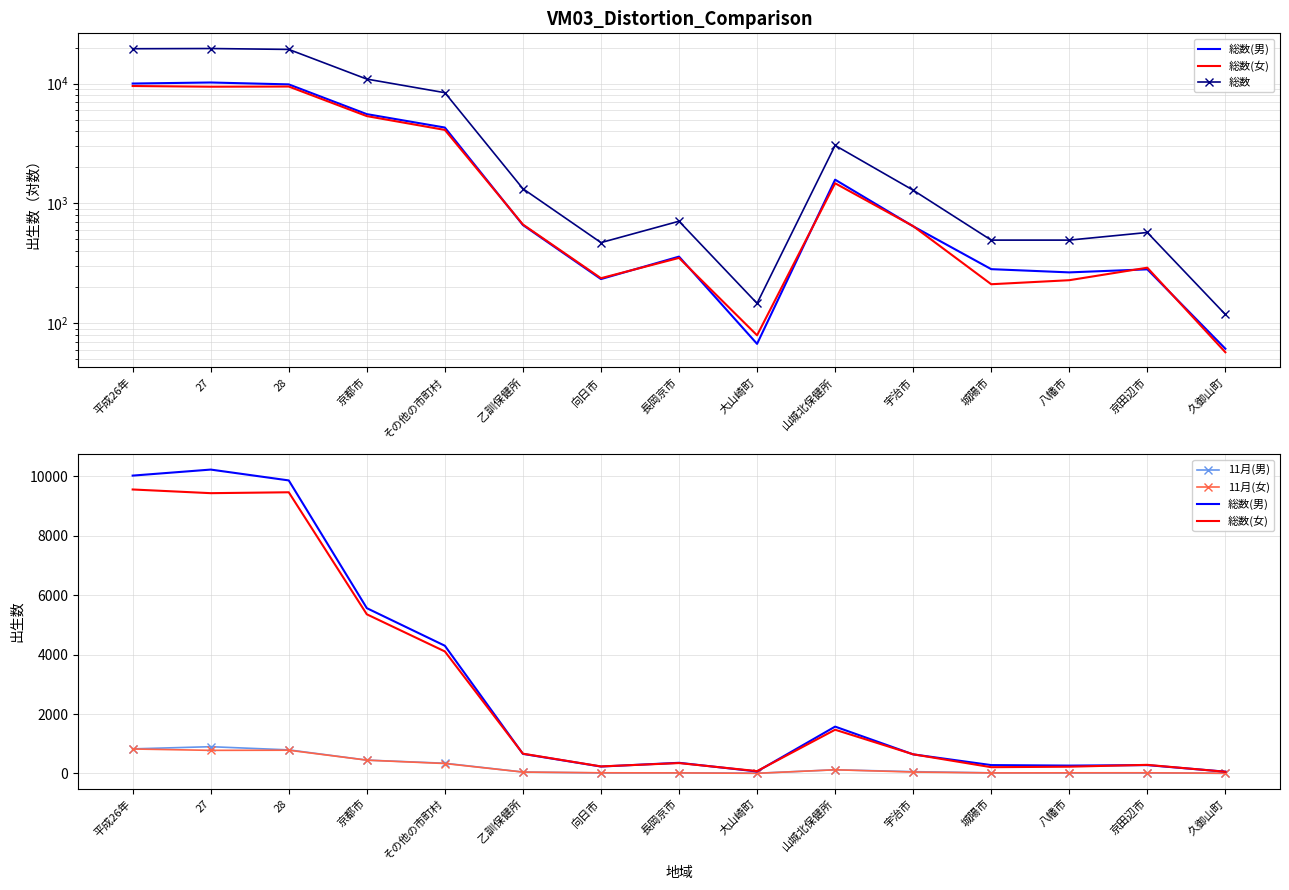

What is the label of the 2nd point from the right?

京田辺市